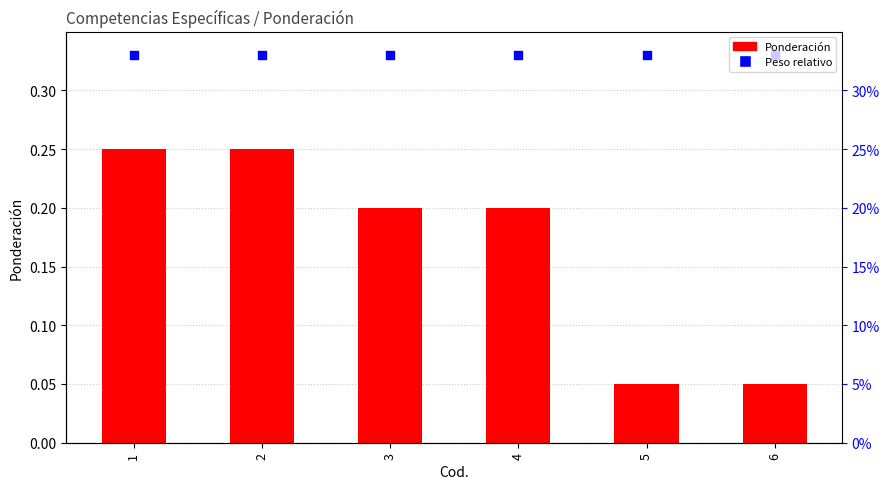

At how many categories does at least one series exceed 0?

6